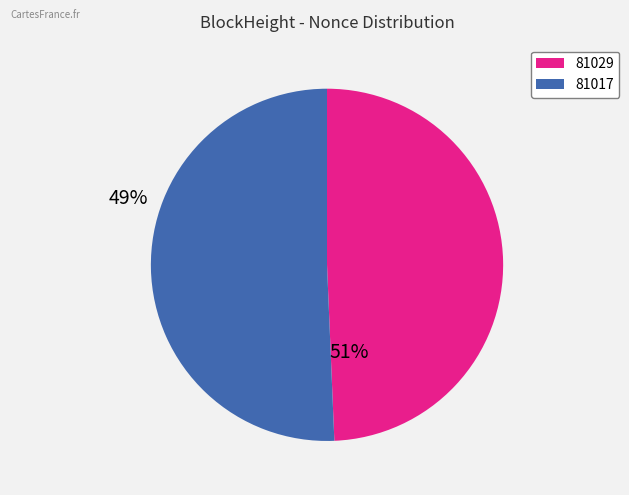

Rank the categories by value from highest to lowest.

81017, 81029